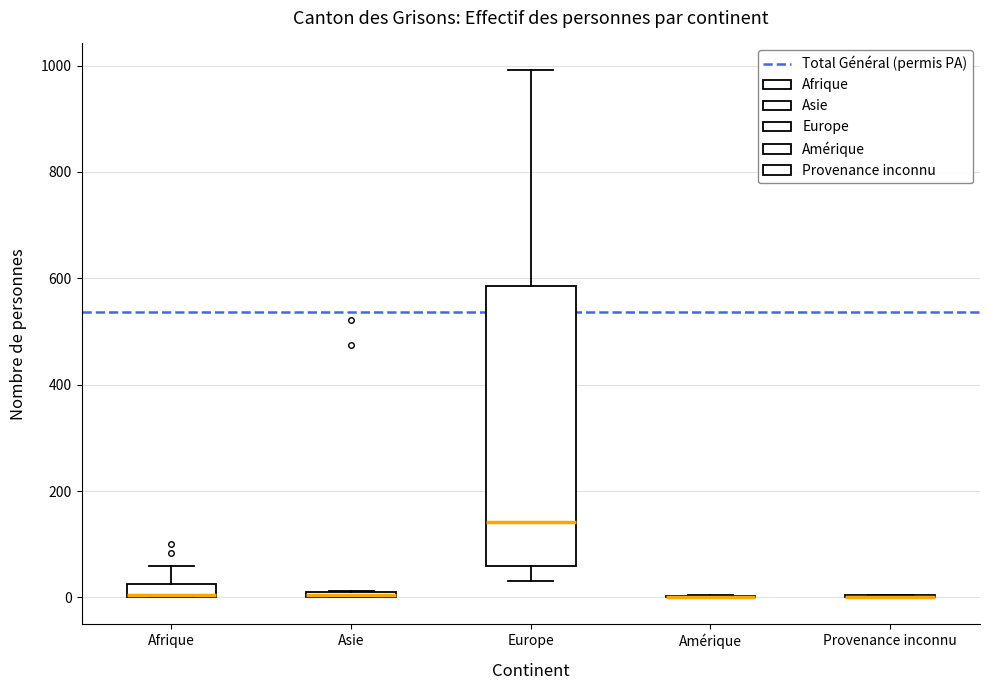

Where does the lower whisker of the box for Europe end on the y-axis? The values are not printed on the chart, so give them approximately, as read against the axis.

40